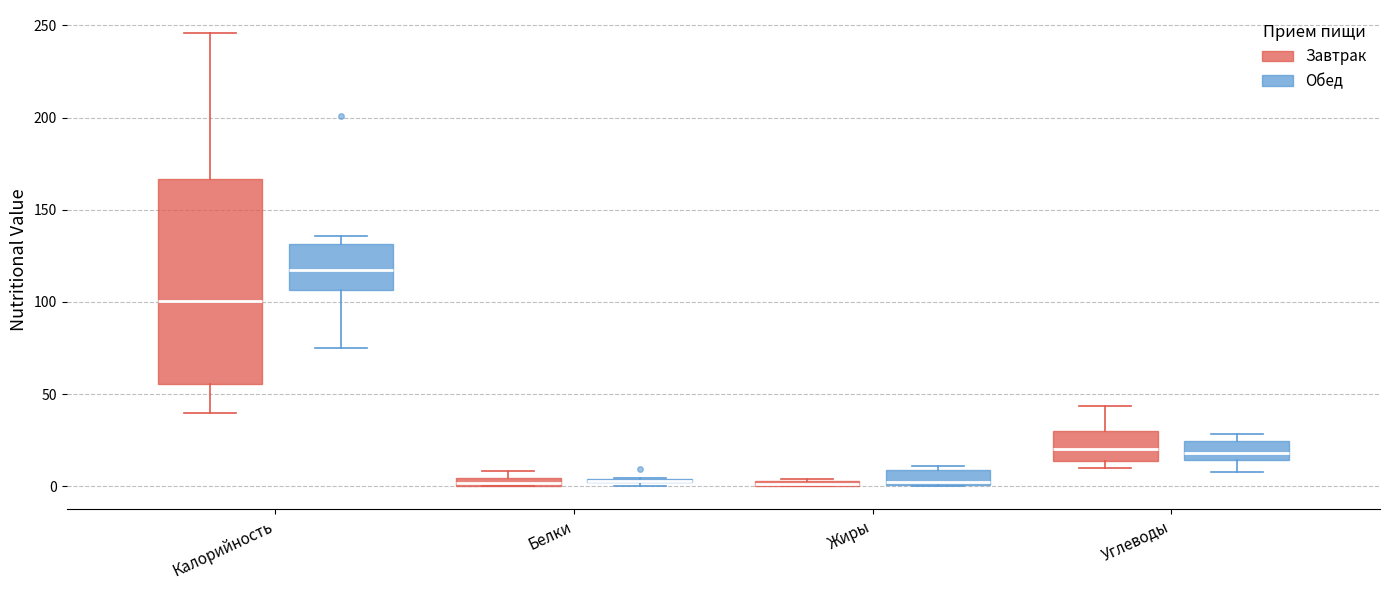

Comparing the boxes themselves (not the whiskers), which one is the tallest?

Калорийность (Завтрак)